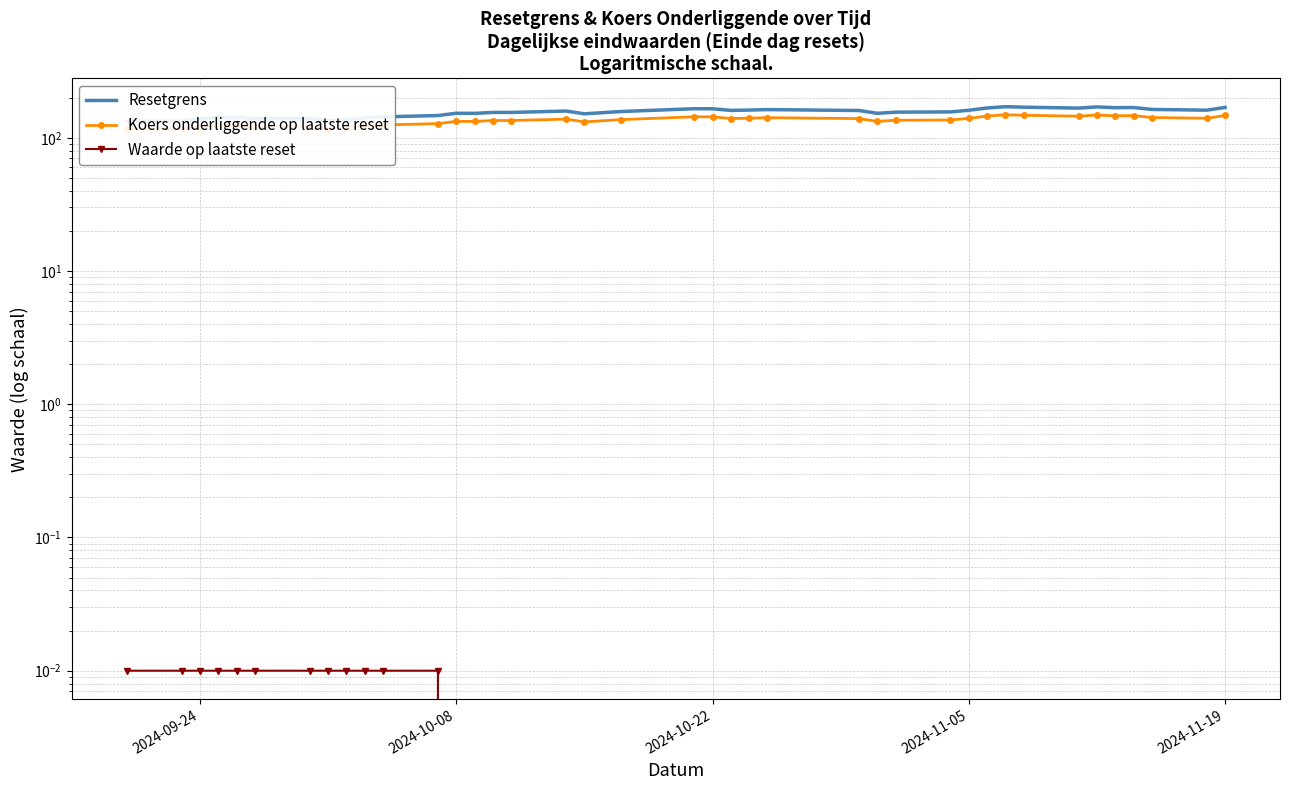

True or false: Resetgrens has a value of 169.1 at 2024-11-19.

True